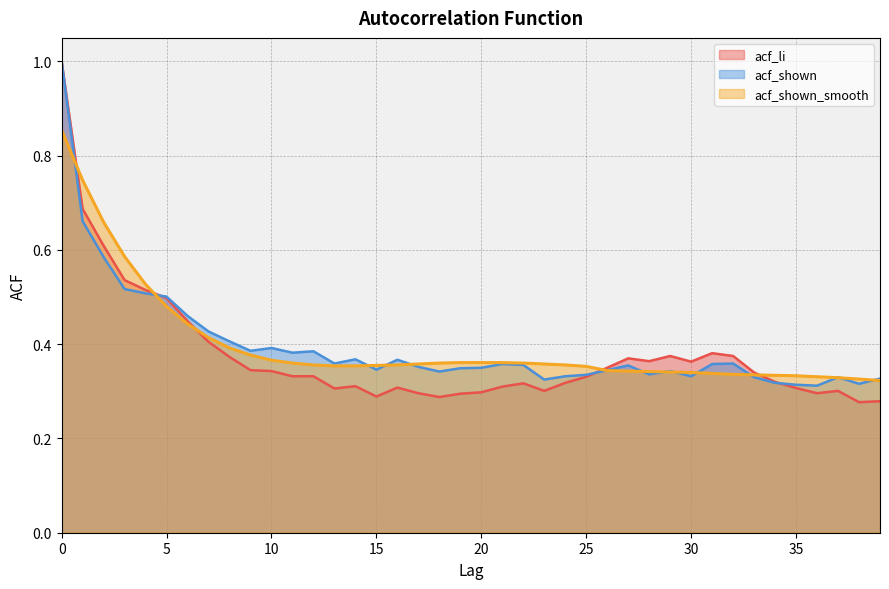

At how many categories does at least one series exceed 0?

40